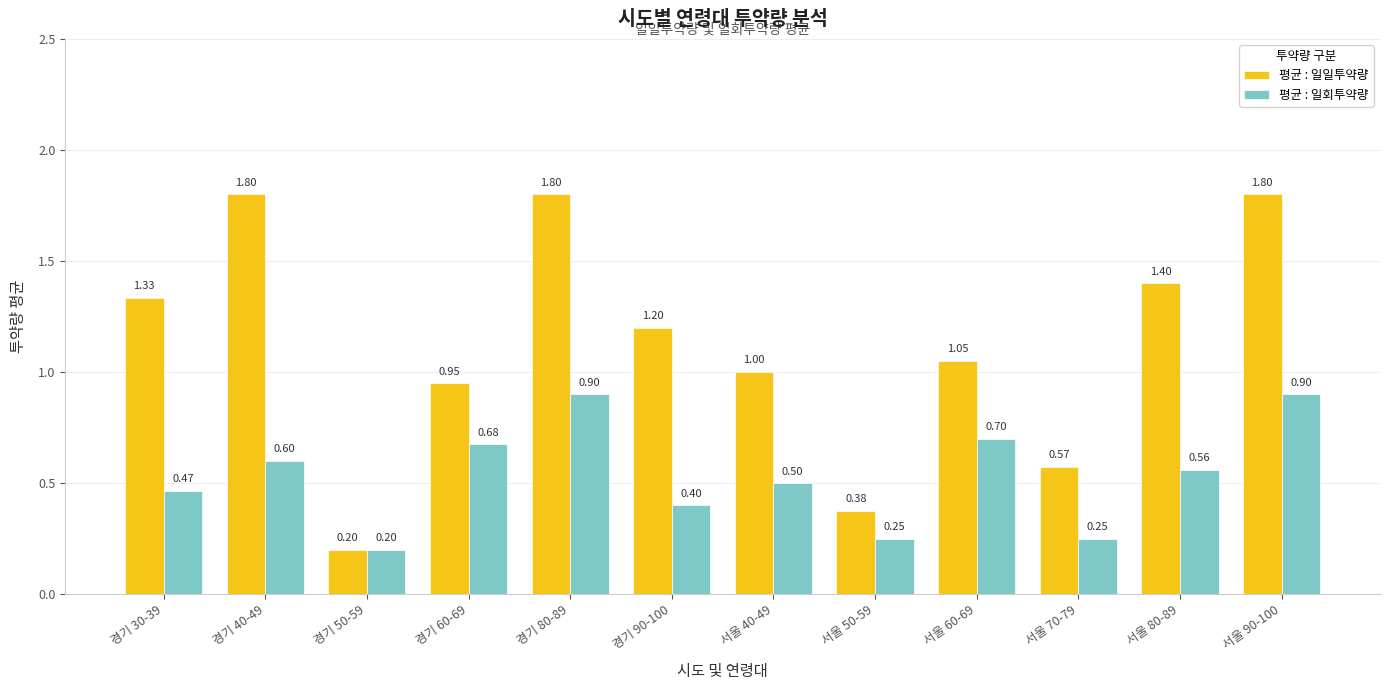

What is the value of the 평균 : 일일투약량 bar at the 11th from the left?

1.4